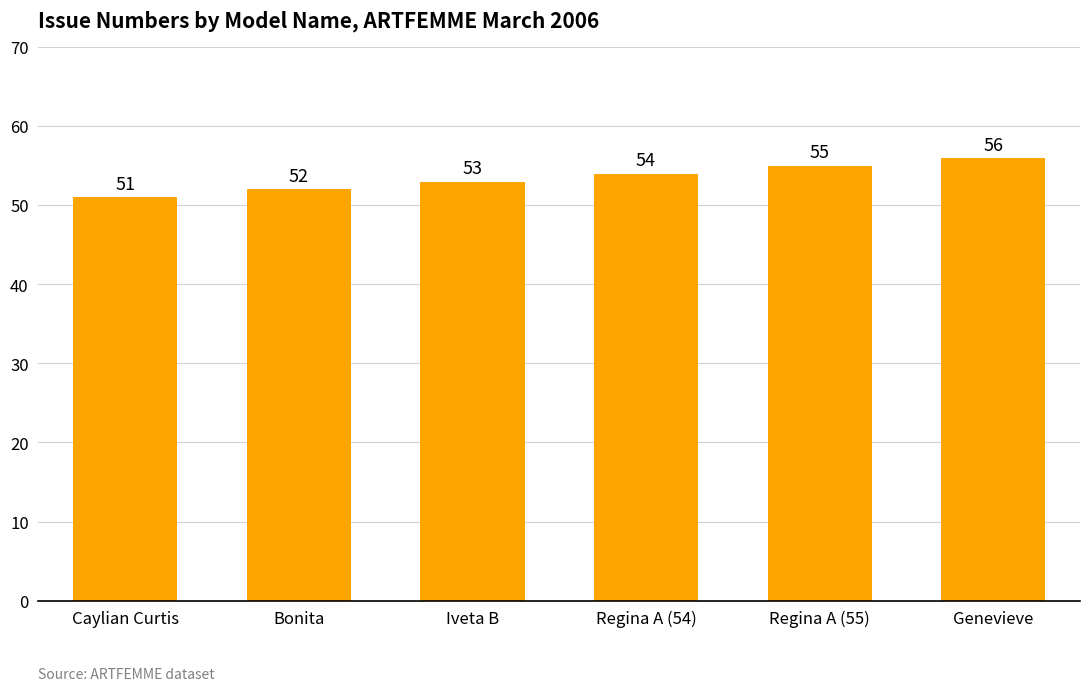

Does the chart contain stacked bars?

No